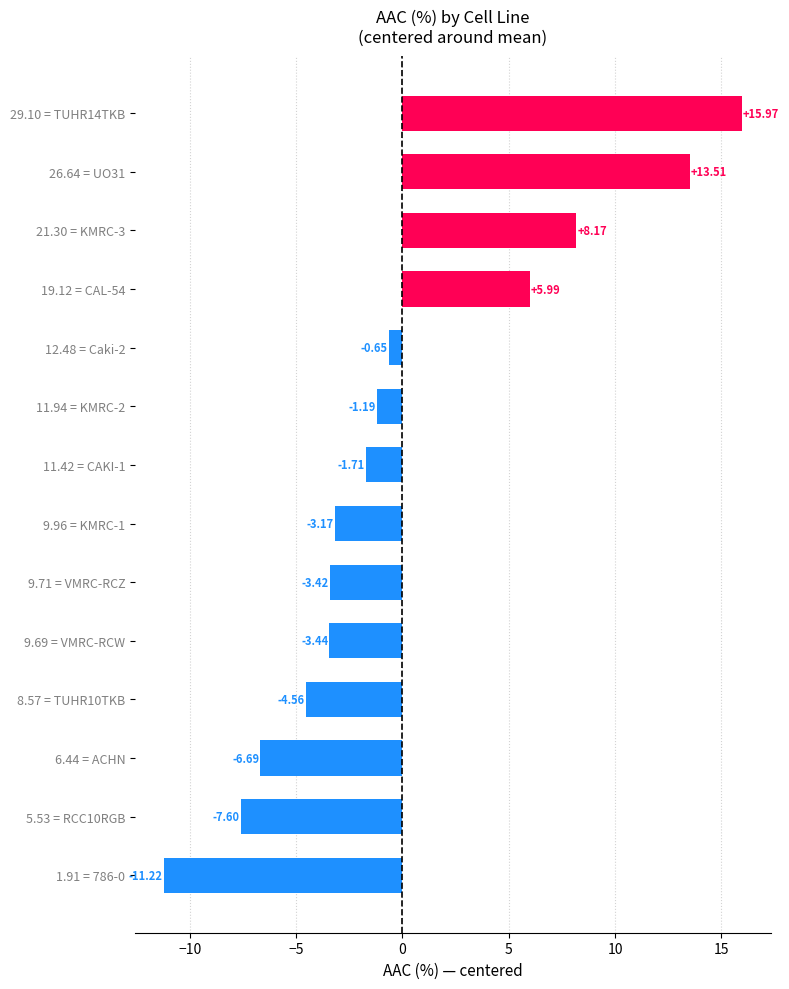

How many values are below -1?

9